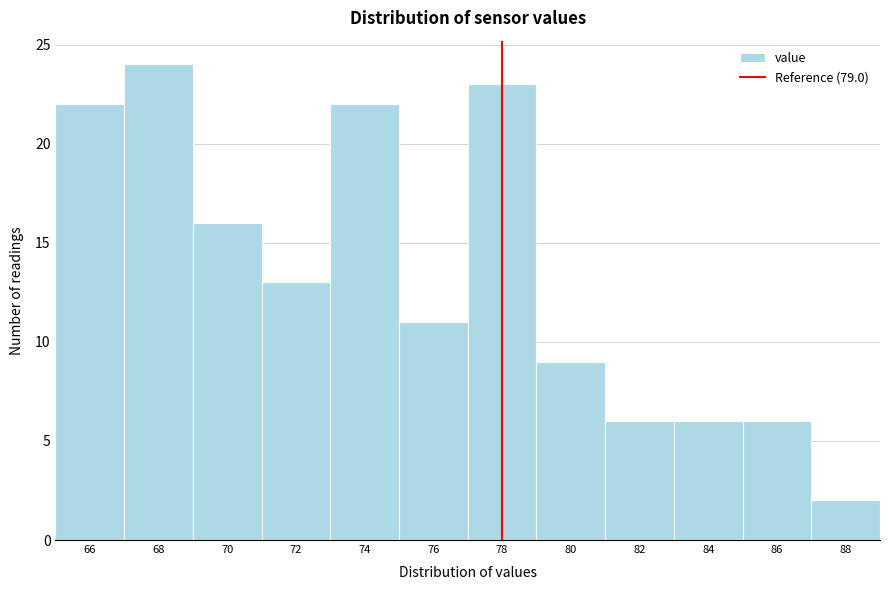

Reading left to right, what are all the values shown in this chart?

22	24	16	13	22	11	23	9	6	6	6	2